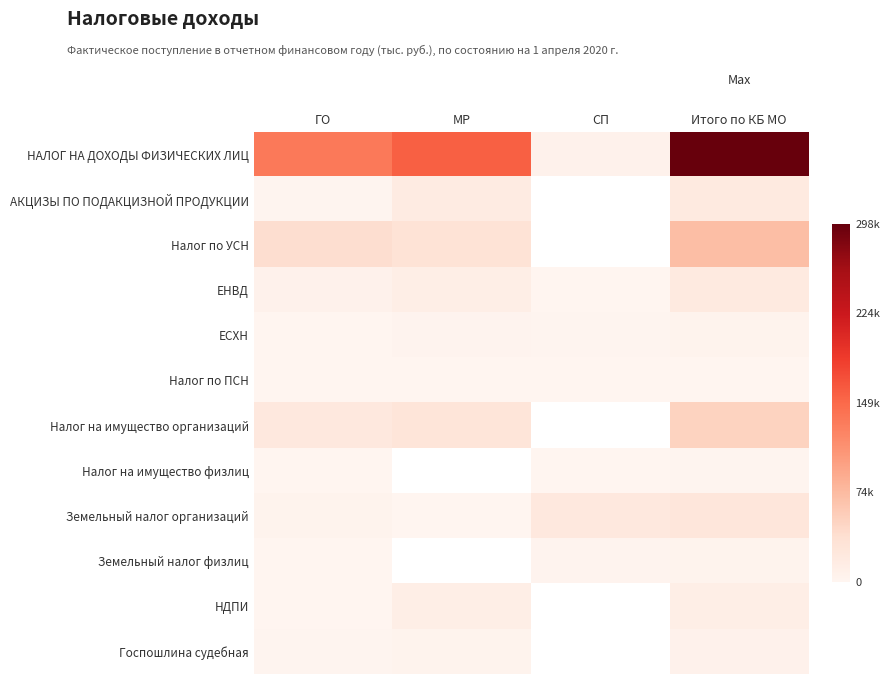

True or false: Налог на имущество физлиц has a value of 1104.5 at СП.

True